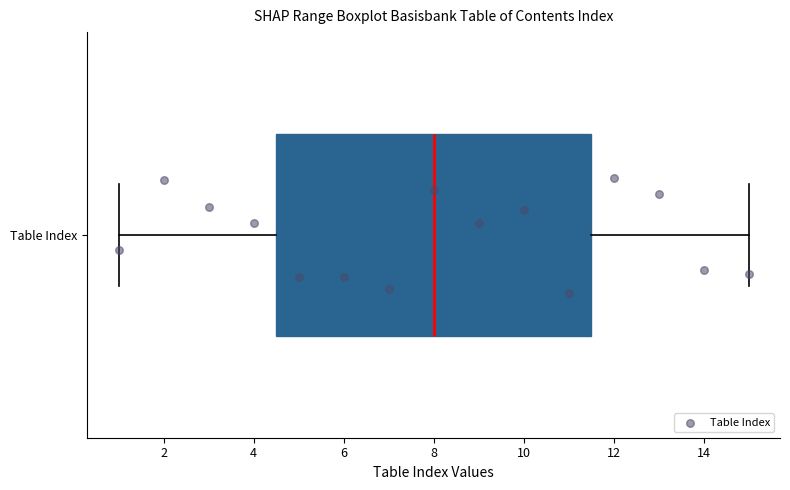

Where is the right edge of the box for Table Index on the x-axis? The values are not printed on the chart, so give them approximately, as read against the axis.

11.6